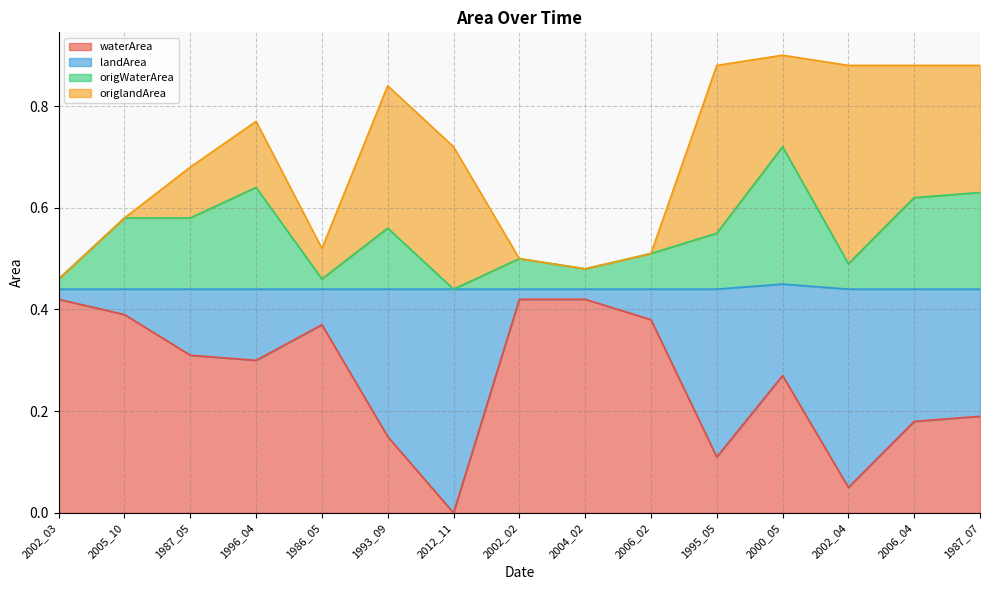

At which label does waterArea reach its minimum?

2012_11